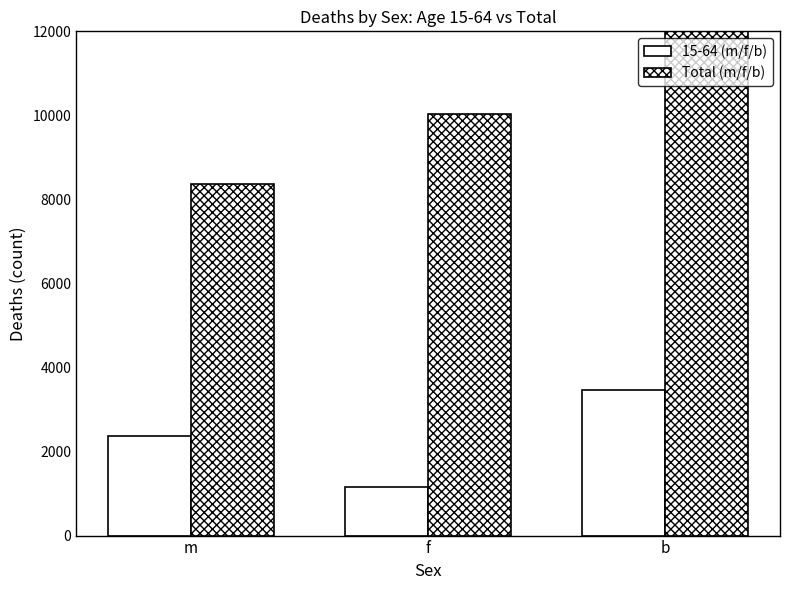

What is the difference between the maximum and minimum values?

10025.2